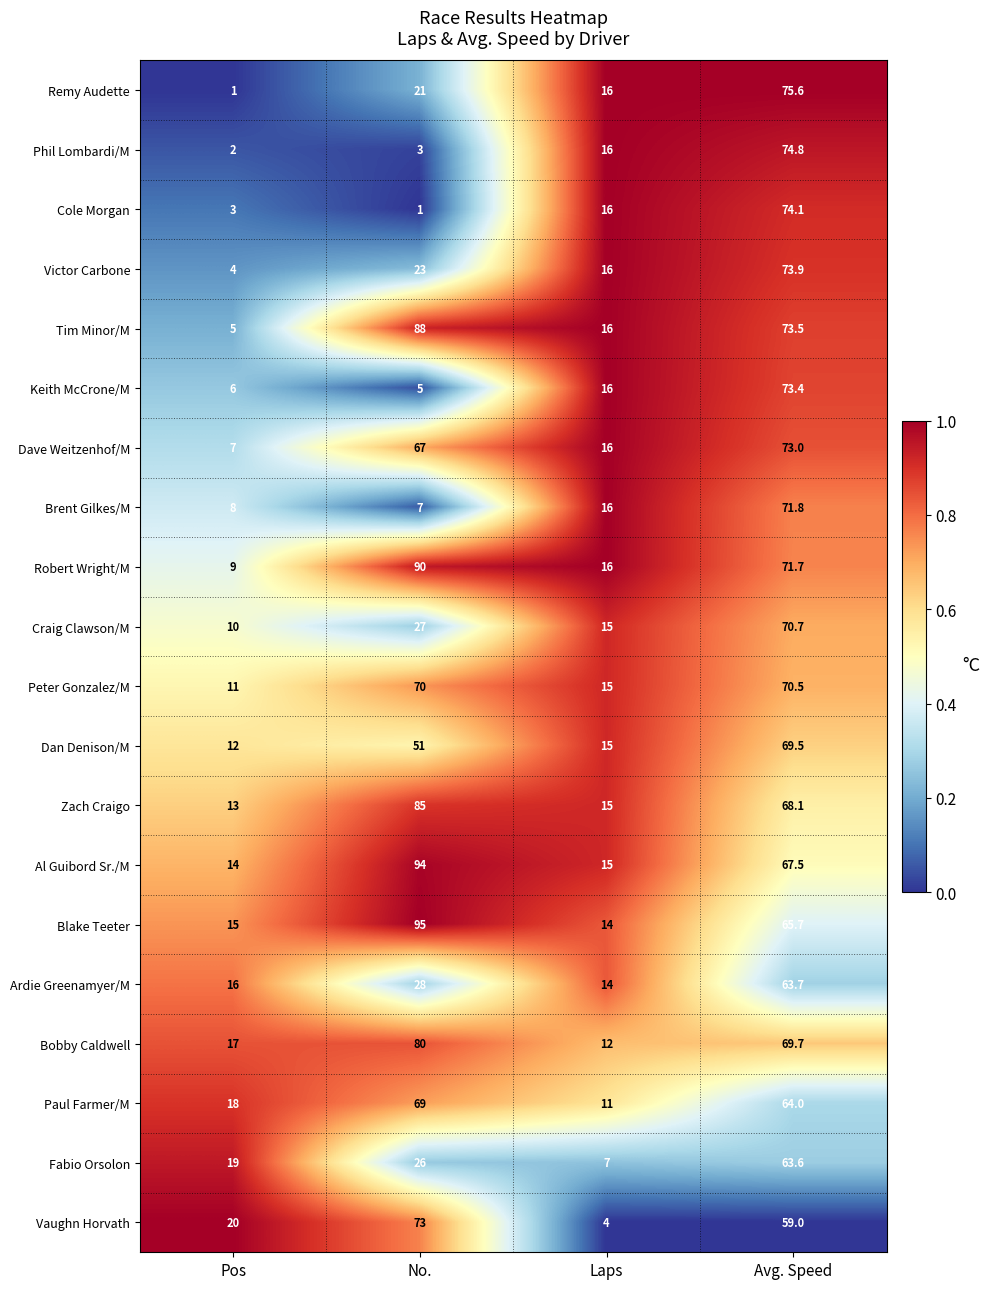

What is the difference between the maximum and minimum values in the Remy Audette series?

74.6